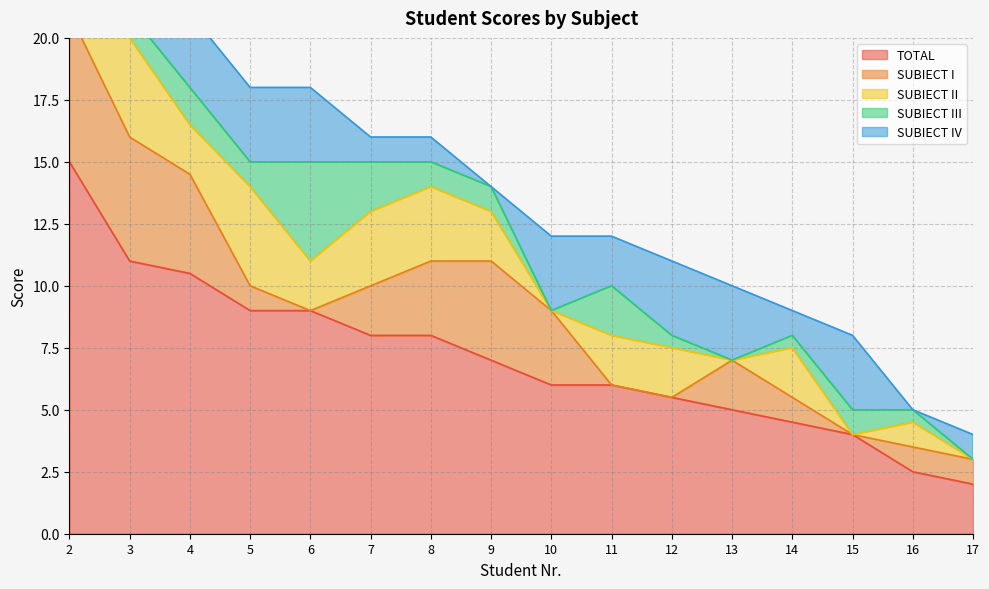

How many series are shown in this chart?

5